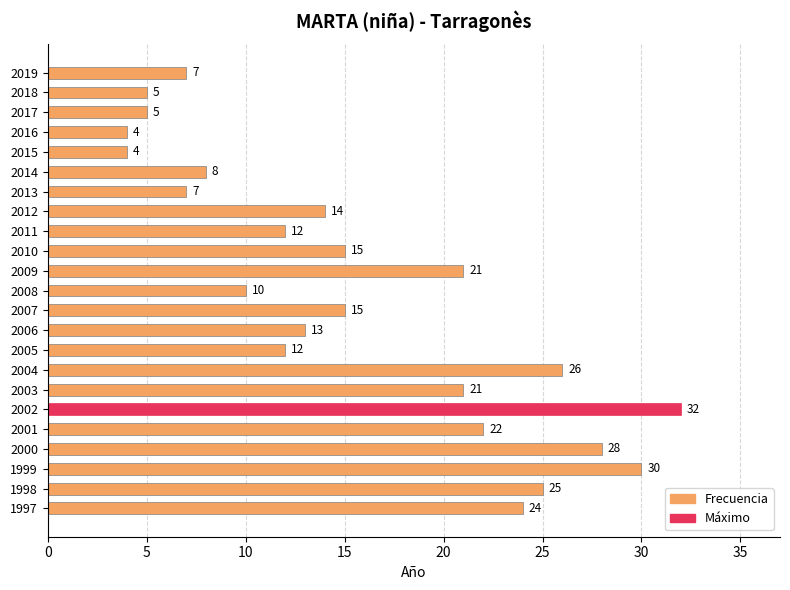

How many bars are there in total?

23